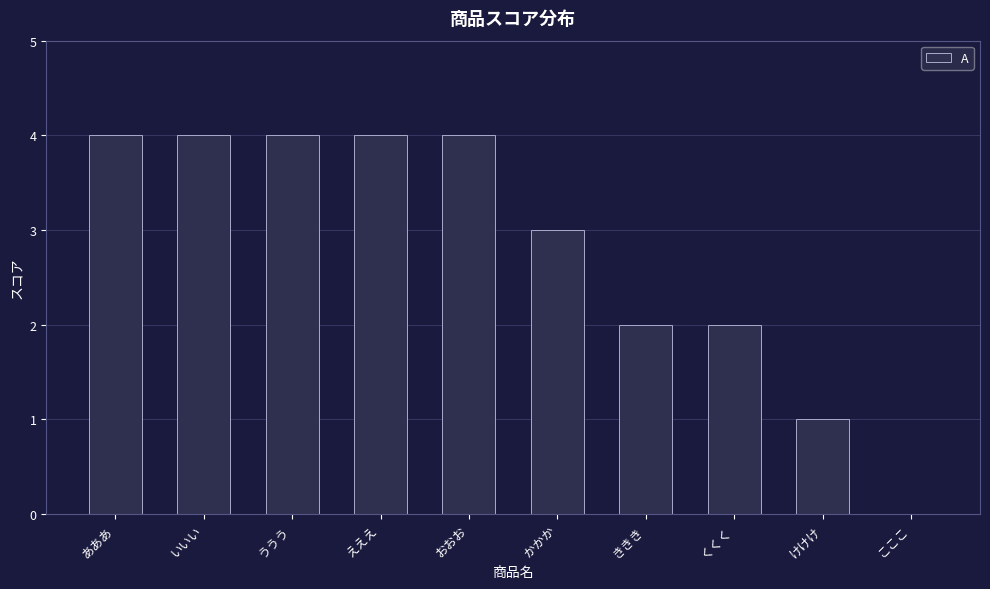

What is the change in value from いいい to こここ?

-4